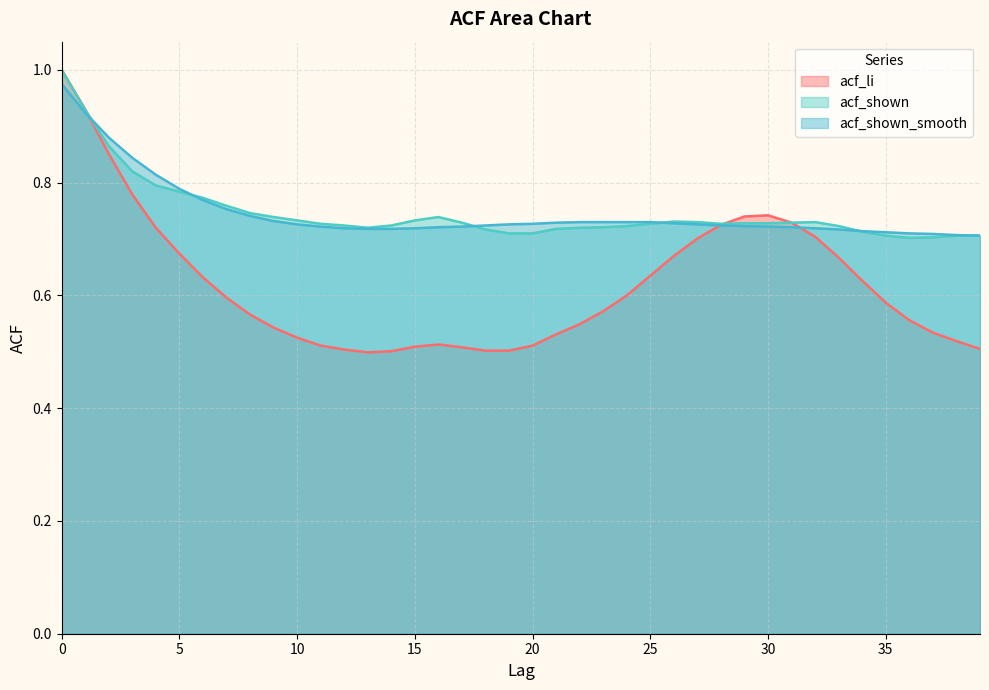

Rank the series by their maximum value, from highest to lowest.

acf_li, acf_shown, acf_shown_smooth